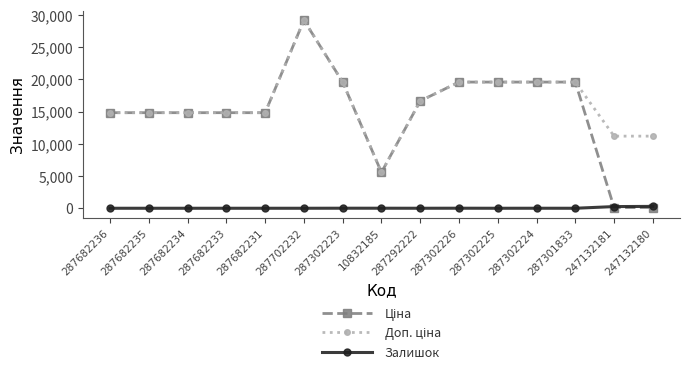

What is the difference between the highest and lowest values at 287682235?

14817.6